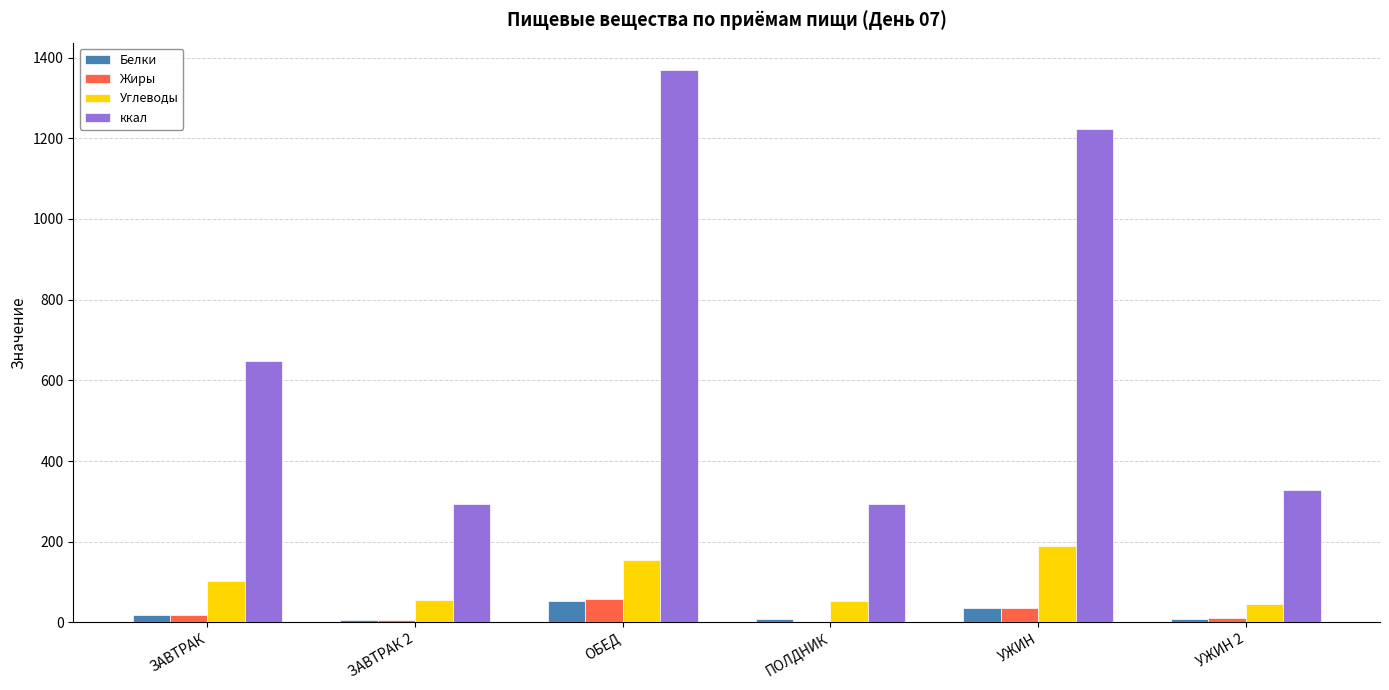

What is the maximum value shown in the chart?

1368.7